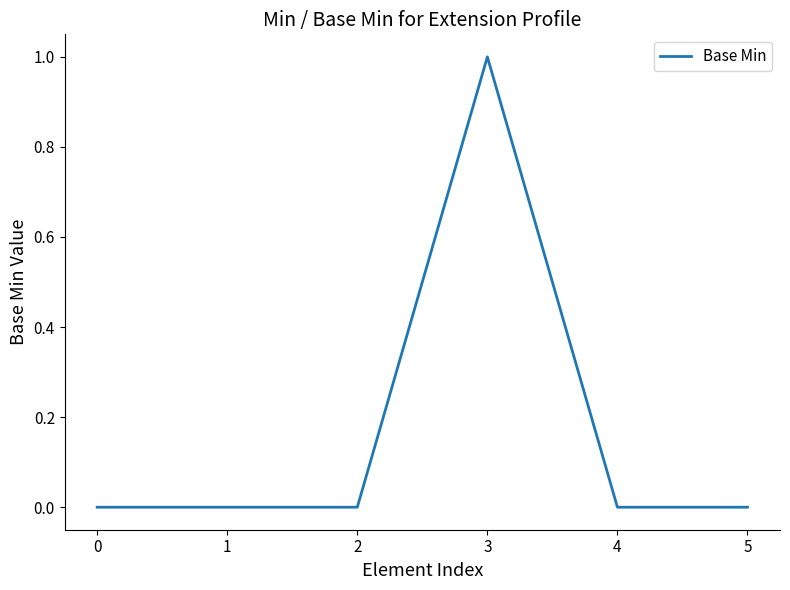

Which category has the highest value across all series?

3